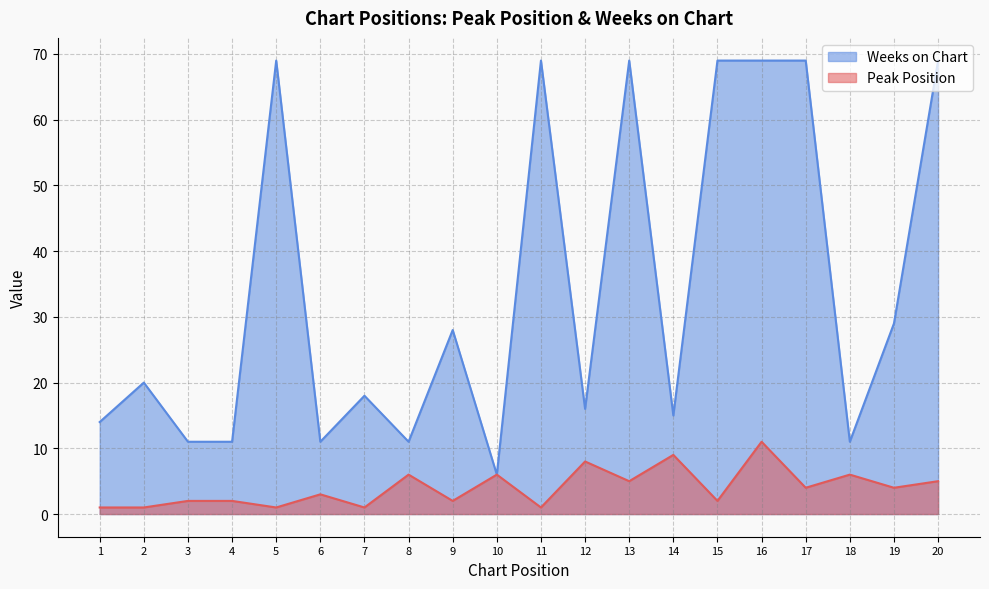

Reading left to right, what are all the values shown in this chart?

Peak Position: 1	1	2	2	1	3	1	6	2	6	1	8	5	9	2	11	4	6	4	5
Weeks on Chart: 14	20	11	11	69	11	18	11	28	6	69	16	69	15	69	69	69	11	29	69